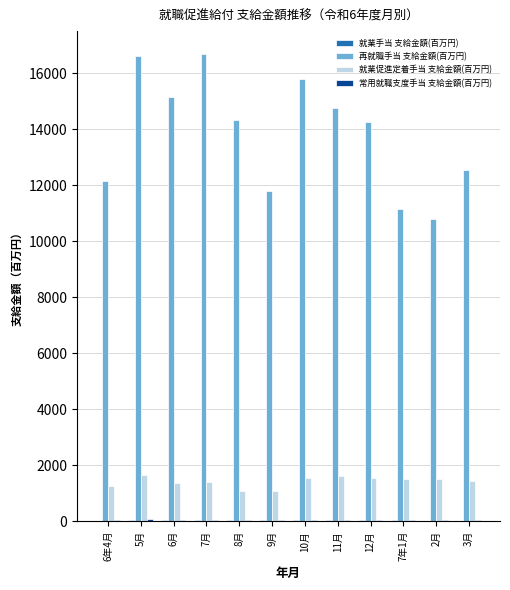

What is the greatest value displayed?

16676.3